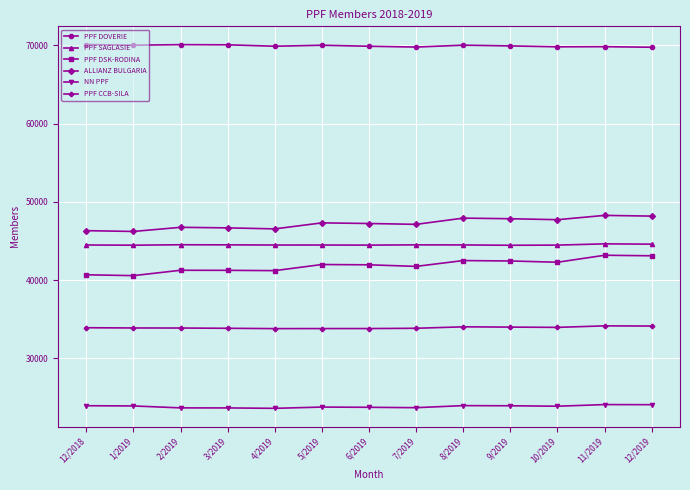

What is the total value across all series at 4/2019?

259546